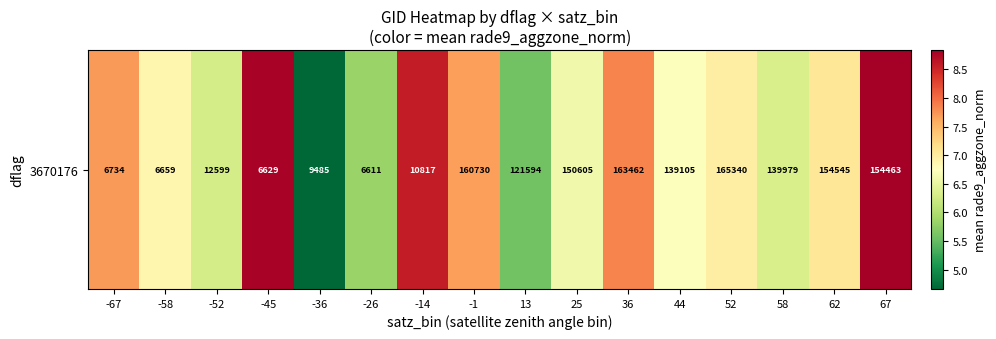

What is the ratio of the value at 62 to the value at 52?

1.0